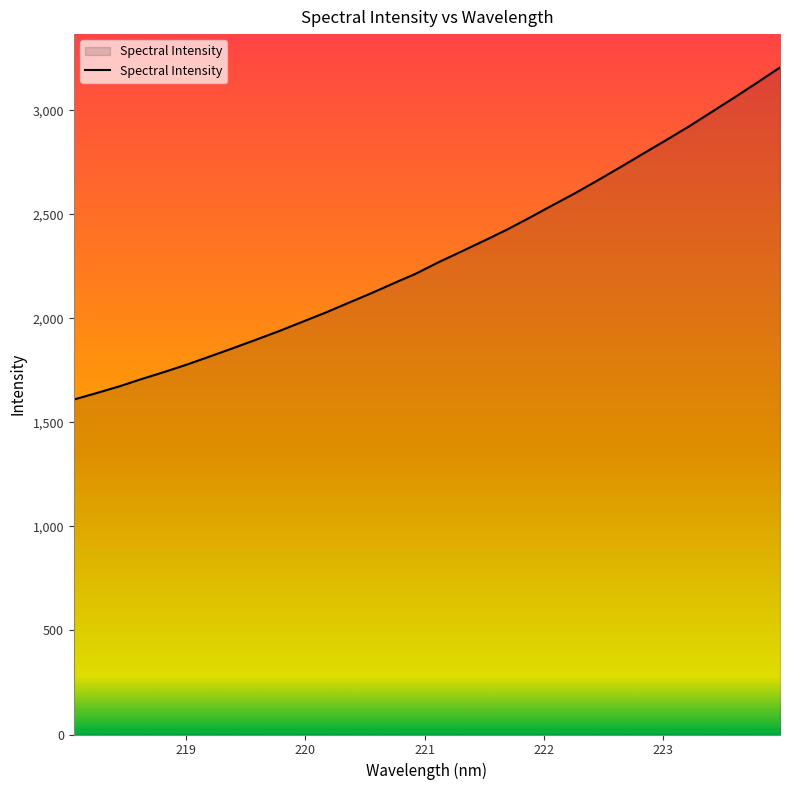

What is the sum of all values?

73630.9